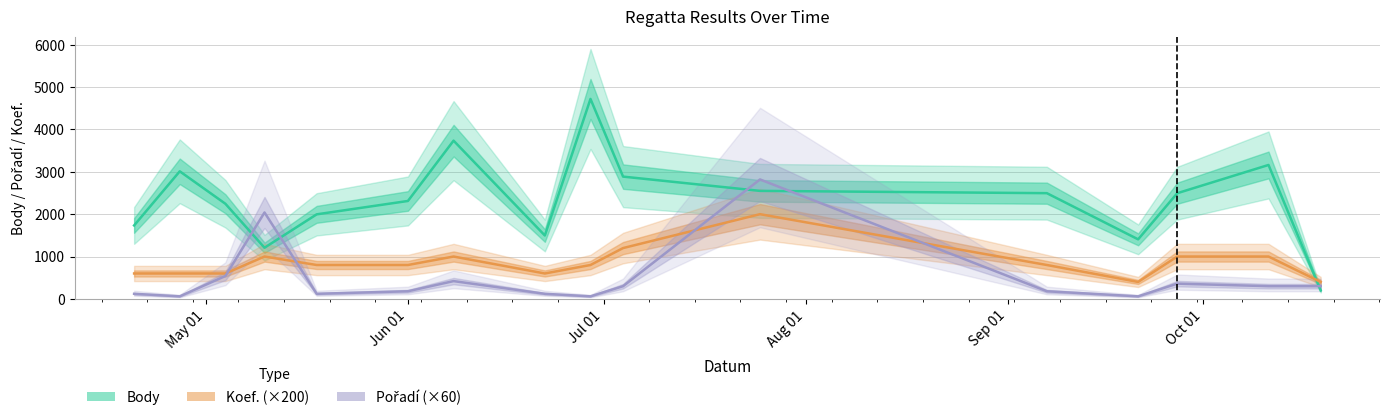

After their last crossing, which series has the higher values: Body or Koef. (×200)?

Koef. (×200)